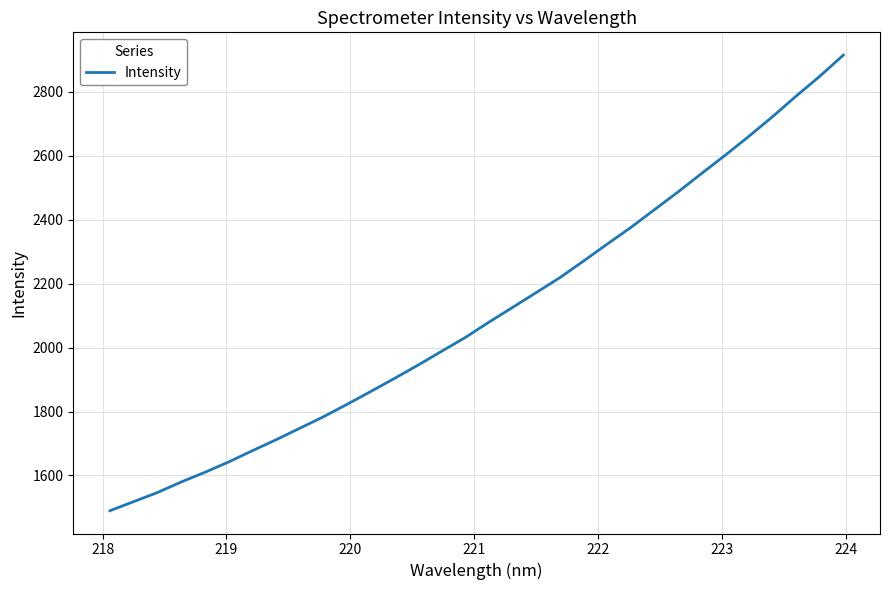

What is the minimum value shown in the chart?

1489.7